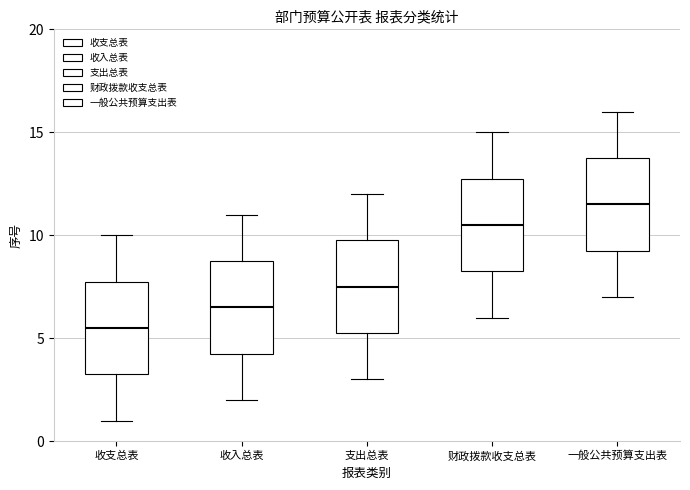

Which box has the lowest median line?

收支总表